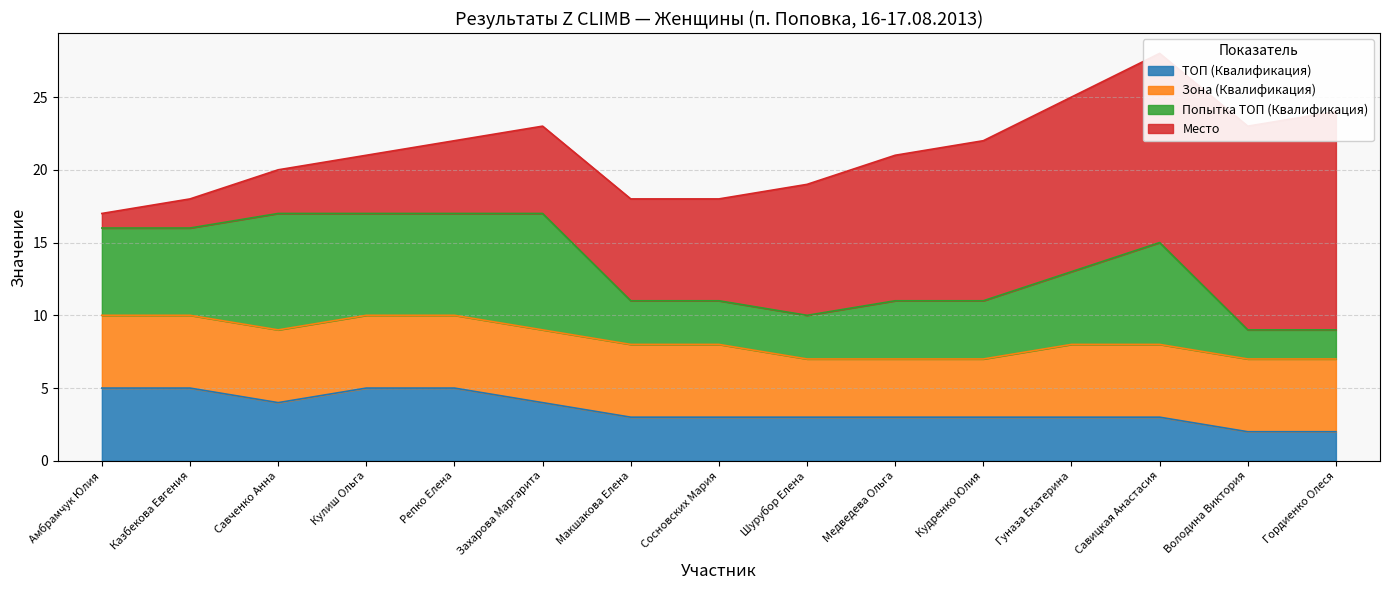

What is the average value of the Место series?

8